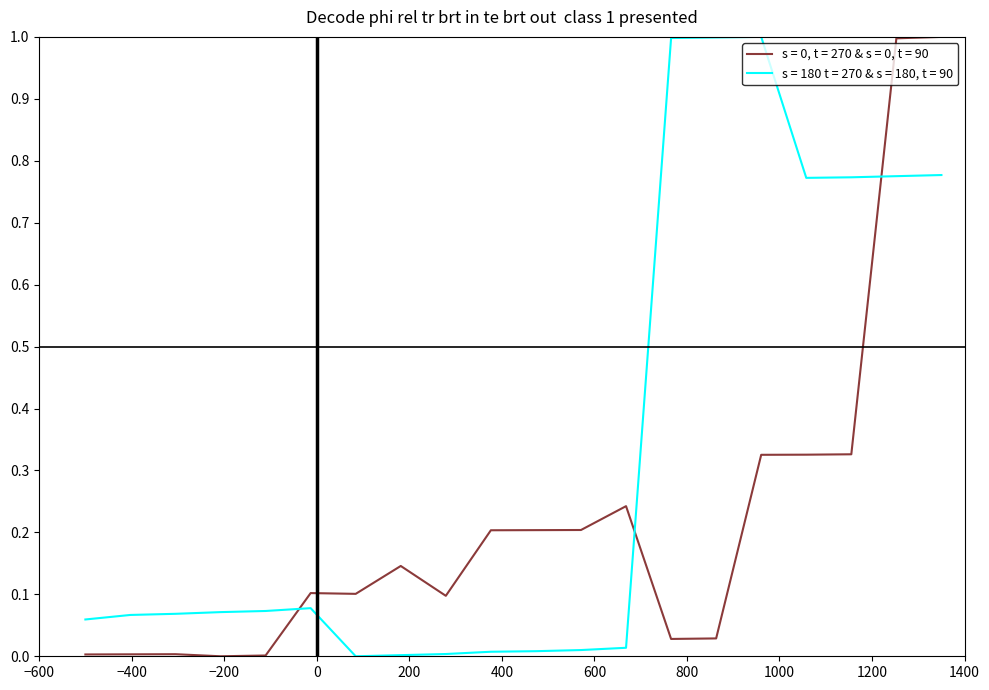

Which series has the largest total across all categories?

s = 180 t = 270 & s = 180, t = 90